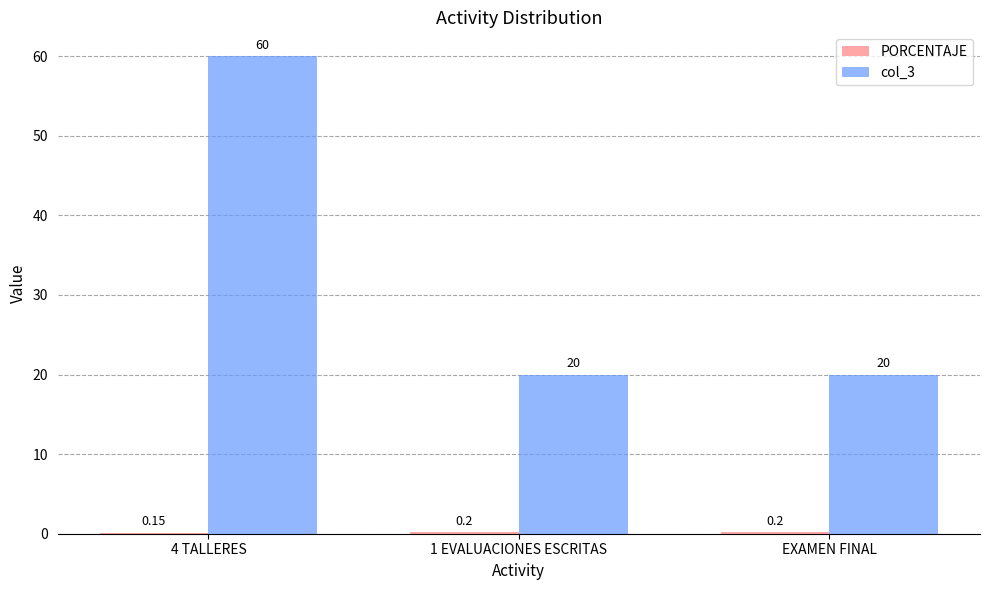

What is the sum of all col_3 values?

100.0